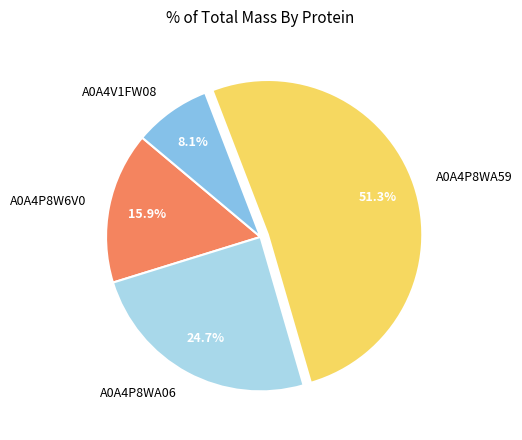

How many segments does this pie chart have?

4